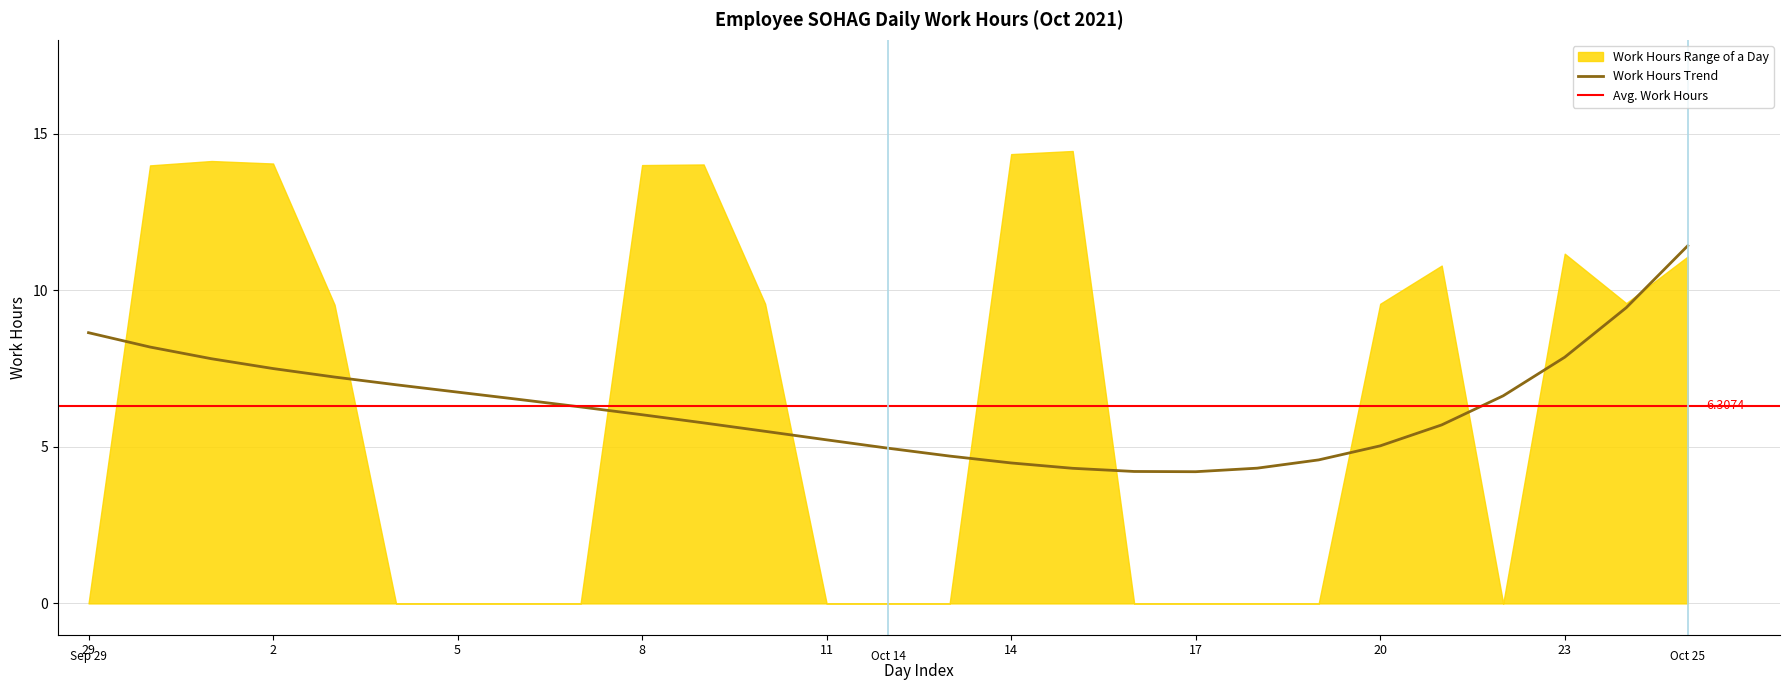

What is the label of the 18th point from the right?

8